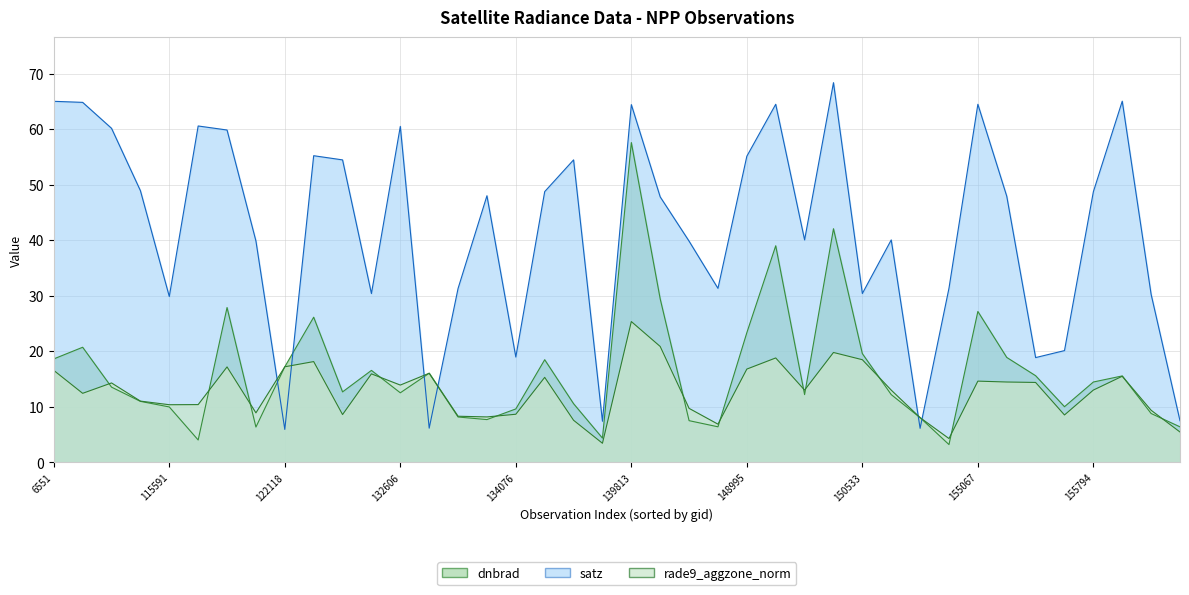

Which series has the largest range (max minus min)?

satz